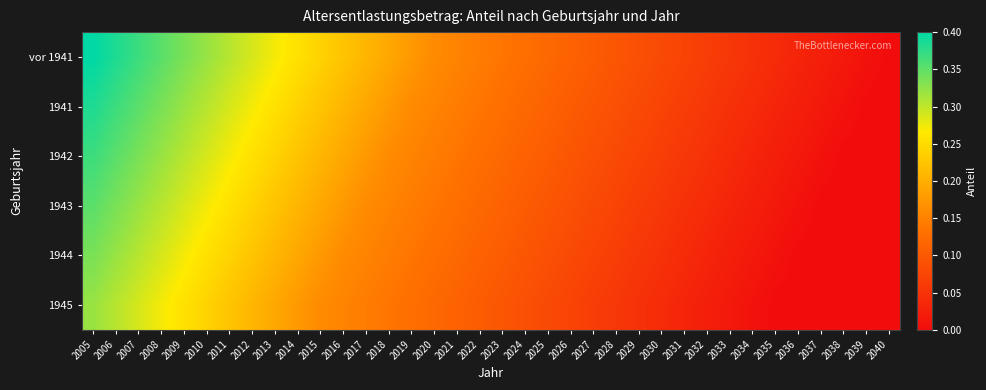

Reading right to left, transcribe all the data shown in this chart.

vor 1941: 2040=0.0	2039=0.0	2038=0.0	2037=0.0	2036=0.0	2035=0.0	2034=0.0	2033=0.1	2032=0.1	2031=0.1	2030=0.1	2029=0.1	2028=0.1	2027=0.1	2026=0.1	2025=0.1	2024=0.1	2023=0.1	2022=0.1	2021=0.2	2020=0.2	2019=0.2	2018=0.2	2017=0.2	2016=0.2	2015=0.2	2014=0.3	2013=0.3	2012=0.3	2011=0.3	2010=0.3	2009=0.3	2008=0.4	2007=0.4	2006=0.4	2005=0.4
1941: 2040=0.0	2039=0.0	2038=0.0	2037=0.0	2036=0.0	2035=0.0	2034=0.0	2033=0.0	2032=0.1	2031=0.1	2030=0.1	2029=0.1	2028=0.1	2027=0.1	2026=0.1	2025=0.1	2024=0.1	2023=0.1	2022=0.1	2021=0.1	2020=0.2	2019=0.2	2018=0.2	2017=0.2	2016=0.2	2015=0.2	2014=0.2	2013=0.3	2012=0.3	2011=0.3	2010=0.3	2009=0.3	2008=0.3	2007=0.4	2006=0.4	2005=0.4
1942: 2040=0.0	2039=0.0	2038=0.0	2037=0.0	2036=0.0	2035=0.0	2034=0.0	2033=0.0	2032=0.0	2031=0.1	2030=0.1	2029=0.1	2028=0.1	2027=0.1	2026=0.1	2025=0.1	2024=0.1	2023=0.1	2022=0.1	2021=0.1	2020=0.1	2019=0.2	2018=0.2	2017=0.2	2016=0.2	2015=0.2	2014=0.2	2013=0.2	2012=0.3	2011=0.3	2010=0.3	2009=0.3	2008=0.3	2007=0.3	2006=0.4	2005=0.4
1943: 2040=0.0	2039=0.0	2038=0.0	2037=0.0	2036=0.0	2035=0.0	2034=0.0	2033=0.0	2032=0.0	2031=0.0	2030=0.1	2029=0.1	2028=0.1	2027=0.1	2026=0.1	2025=0.1	2024=0.1	2023=0.1	2022=0.1	2021=0.1	2020=0.1	2019=0.1	2018=0.2	2017=0.2	2016=0.2	2015=0.2	2014=0.2	2013=0.2	2012=0.2	2011=0.3	2010=0.3	2009=0.3	2008=0.3	2007=0.3	2006=0.3	2005=0.4
1944: 2040=0.0	2039=0.0	2038=0.0	2037=0.0	2036=0.0	2035=0.0	2034=0.0	2033=0.0	2032=0.0	2031=0.0	2030=0.0	2029=0.1	2028=0.1	2027=0.1	2026=0.1	2025=0.1	2024=0.1	2023=0.1	2022=0.1	2021=0.1	2020=0.1	2019=0.1	2018=0.1	2017=0.2	2016=0.2	2015=0.2	2014=0.2	2013=0.2	2012=0.2	2011=0.2	2010=0.3	2009=0.3	2008=0.3	2007=0.3	2006=0.3	2005=0.3
1945: 2040=0.0	2039=0.0	2038=0.0	2037=0.0	2036=0.0	2035=0.0	2034=0.0	2033=0.0	2032=0.0	2031=0.0	2030=0.0	2029=0.0	2028=0.1	2027=0.1	2026=0.1	2025=0.1	2024=0.1	2023=0.1	2022=0.1	2021=0.1	2020=0.1	2019=0.1	2018=0.1	2017=0.1	2016=0.2	2015=0.2	2014=0.2	2013=0.2	2012=0.2	2011=0.2	2010=0.2	2009=0.3	2008=0.3	2007=0.3	2006=0.3	2005=0.3